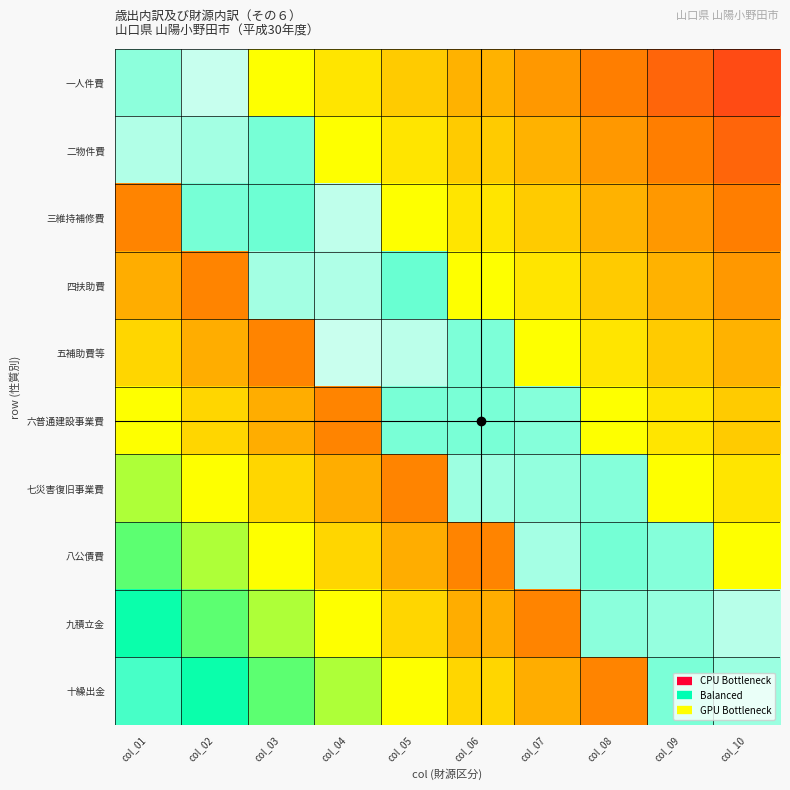

Reading right to left, list all the values displayed in this chart.

一人件費: col_10=0.1	col_09=0.2	col_08=0.2	col_07=0.3	col_06=0.3	col_05=0.4	col_04=0.4	col_03=0.5	col_02=0.9	col_01=0.9
二物件費: col_10=0.2	col_09=0.2	col_08=0.3	col_07=0.3	col_06=0.4	col_05=0.4	col_04=0.5	col_03=0.9	col_02=0.9	col_01=0.9
三維持補修費: col_10=0.2	col_09=0.3	col_08=0.3	col_07=0.4	col_06=0.4	col_05=0.5	col_04=0.9	col_03=0.9	col_02=0.9	col_01=0.3
四扶助費: col_10=0.3	col_09=0.3	col_08=0.4	col_07=0.4	col_06=0.5	col_05=0.9	col_04=0.9	col_03=0.9	col_02=0.3	col_01=0.3
五補助費等: col_10=0.3	col_09=0.4	col_08=0.4	col_07=0.5	col_06=0.9	col_05=0.9	col_04=0.9	col_03=0.3	col_02=0.3	col_01=0.4
六普通建設事業費: col_10=0.4	col_09=0.4	col_08=0.5	col_07=0.9	col_06=0.9	col_05=0.9	col_04=0.3	col_03=0.3	col_02=0.4	col_01=0.5
七災害復旧事業費: col_10=0.4	col_09=0.5	col_08=0.9	col_07=0.9	col_06=0.9	col_05=0.3	col_04=0.3	col_03=0.4	col_02=0.5	col_01=0.6
八公債費: col_10=0.5	col_09=0.9	col_08=0.9	col_07=0.9	col_06=0.3	col_05=0.3	col_04=0.4	col_03=0.5	col_02=0.6	col_01=0.7
九積立金: col_10=0.9	col_09=0.9	col_08=0.9	col_07=0.3	col_06=0.3	col_05=0.4	col_04=0.5	col_03=0.6	col_02=0.7	col_01=0.7
十繰出金: col_10=0.9	col_09=0.9	col_08=0.3	col_07=0.3	col_06=0.4	col_05=0.5	col_04=0.6	col_03=0.7	col_02=0.7	col_01=0.8